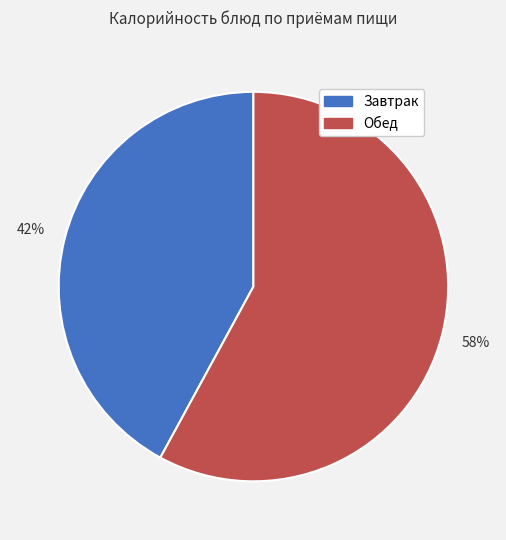

To the nearest percent, what is the average slice percentage?

50%